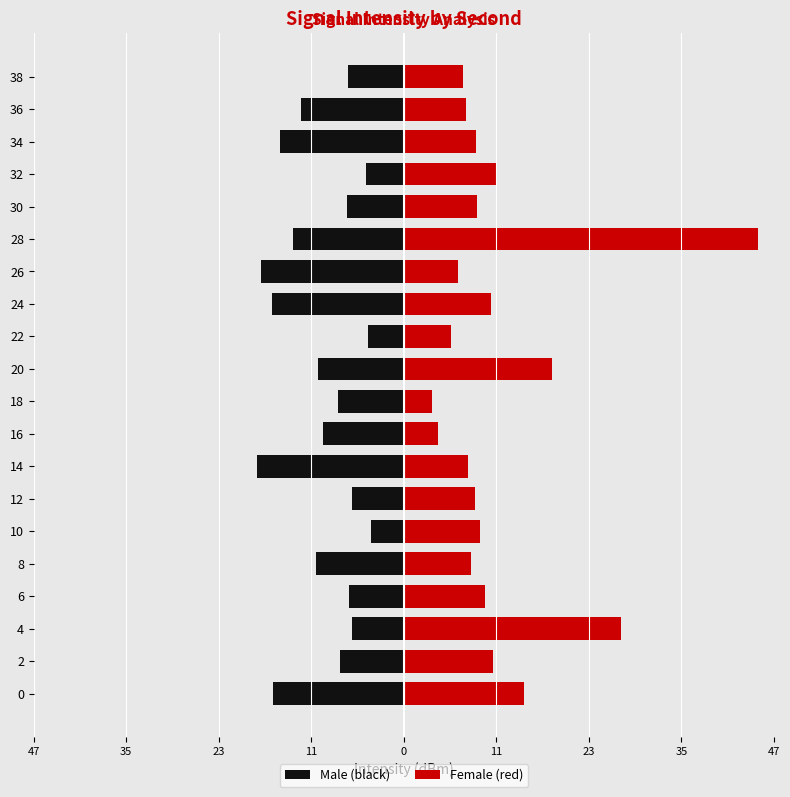

Rank the series at 28 from highest to lowest value.

Female (red), Male (black)